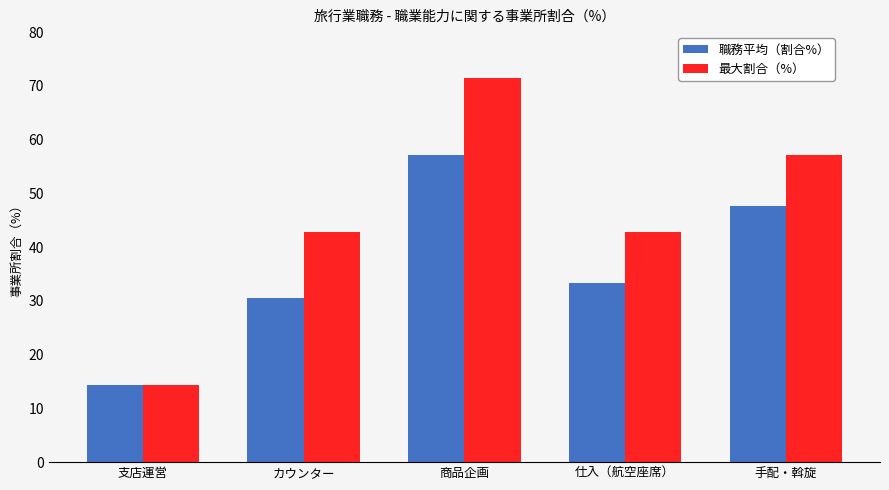

Is the value of 職務平均（割合%） at カウンター greater than the value of 最大割合（%） at 手配・斡旋?

No